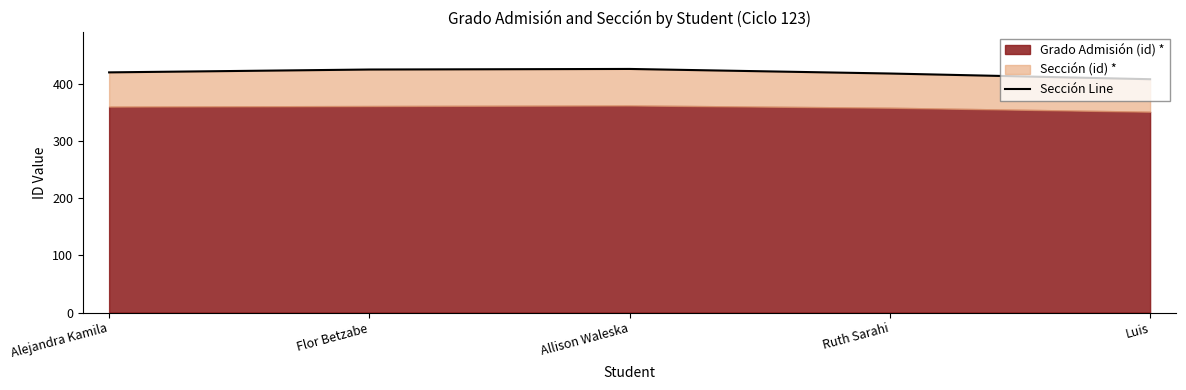

How many interior local peaks (higher than both neighbors) does the data have?

1